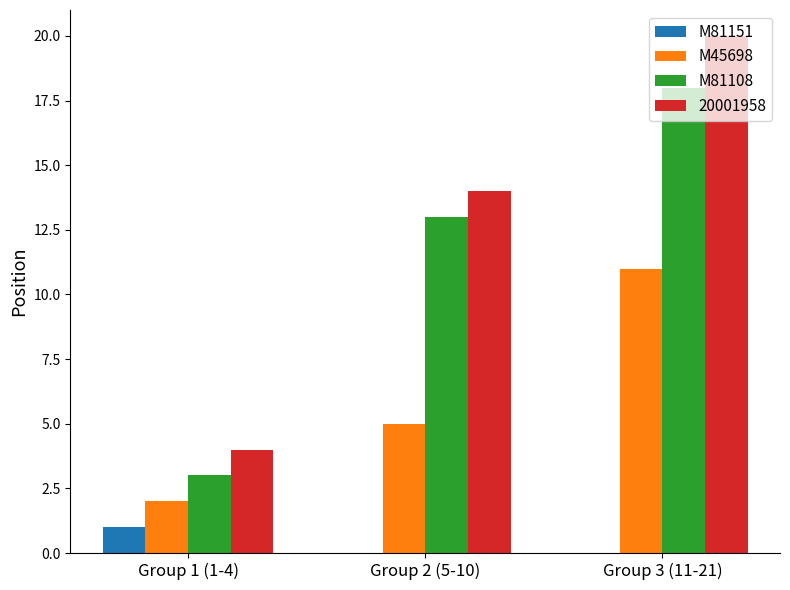

Where is M81108 nearest to the value 10?

Group 2 (5-10)